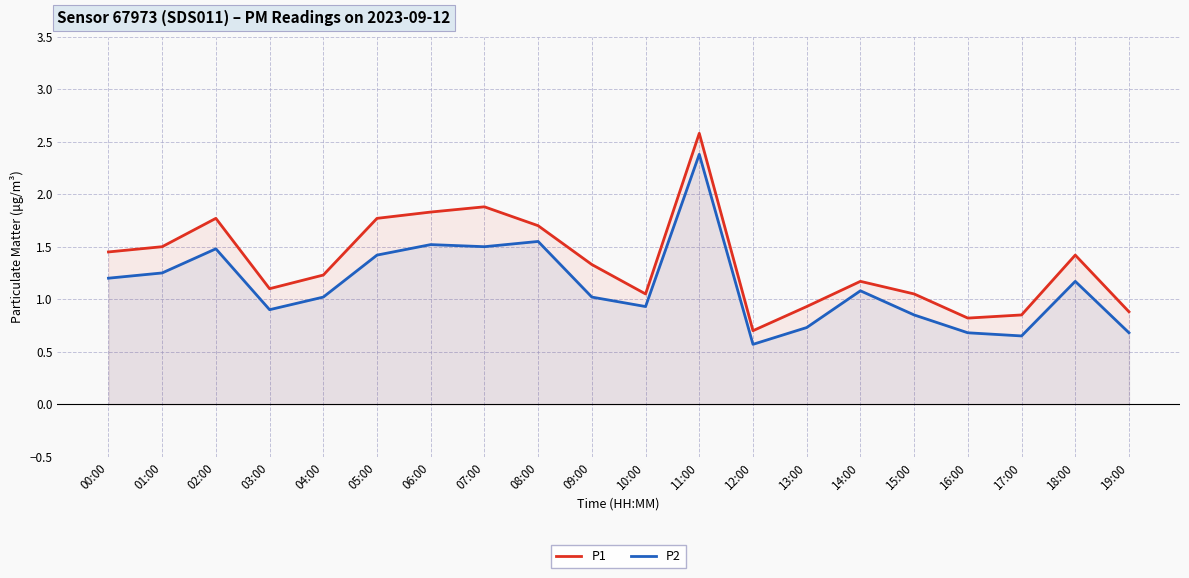

List the series in order of their overall mean, highest first.

P1, P2